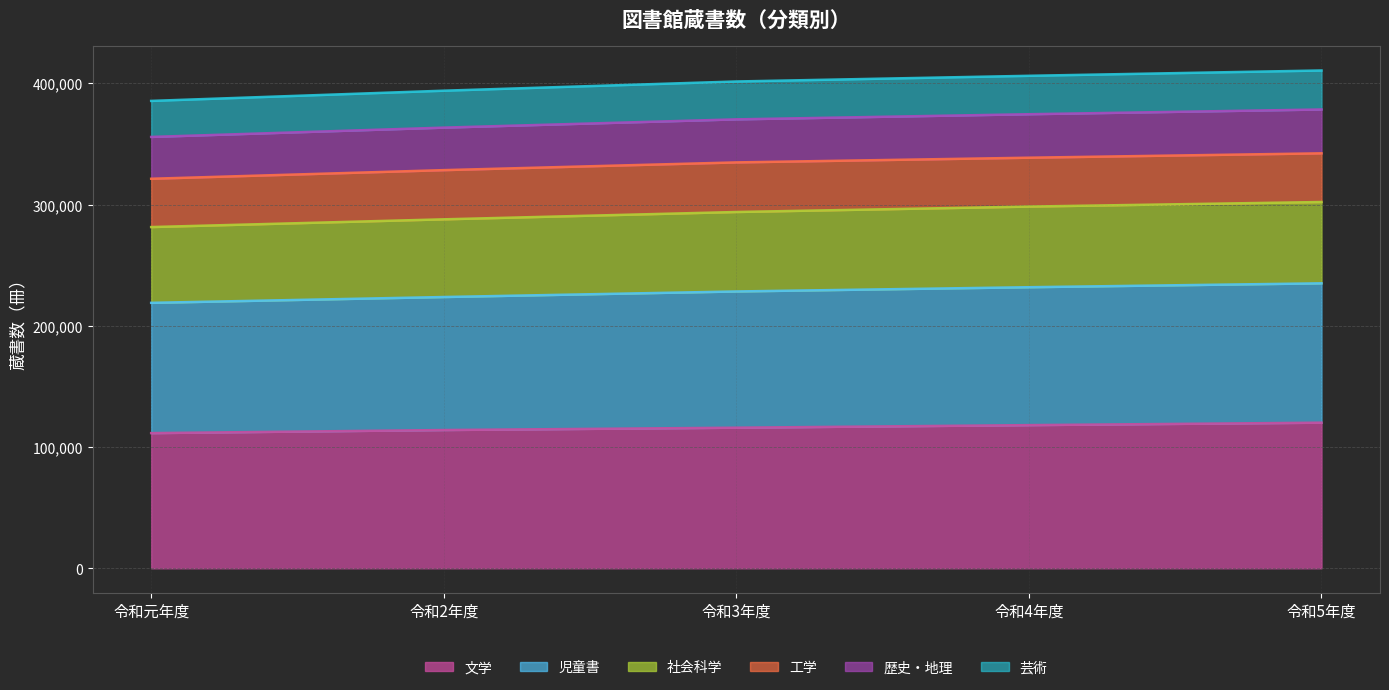

Where is 歴史・地理 nearest to the value 291829?

令和3年度